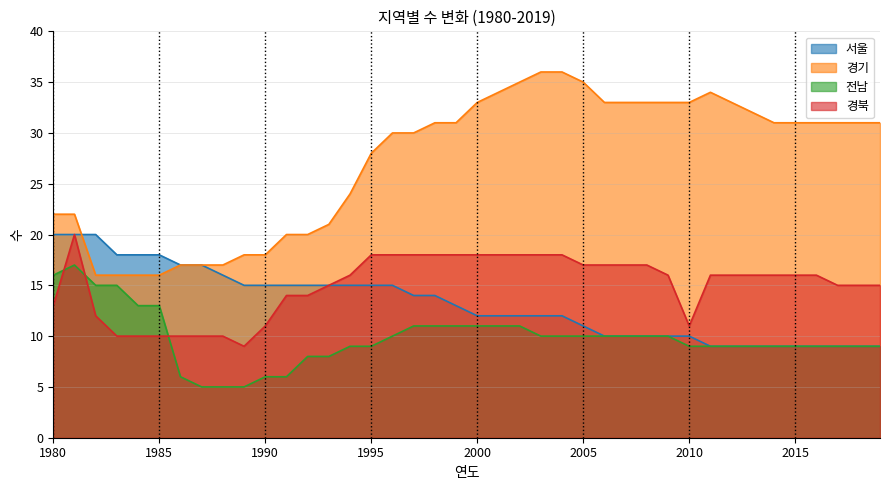

The value of 경북 at 2005 is 17. True or false?

True